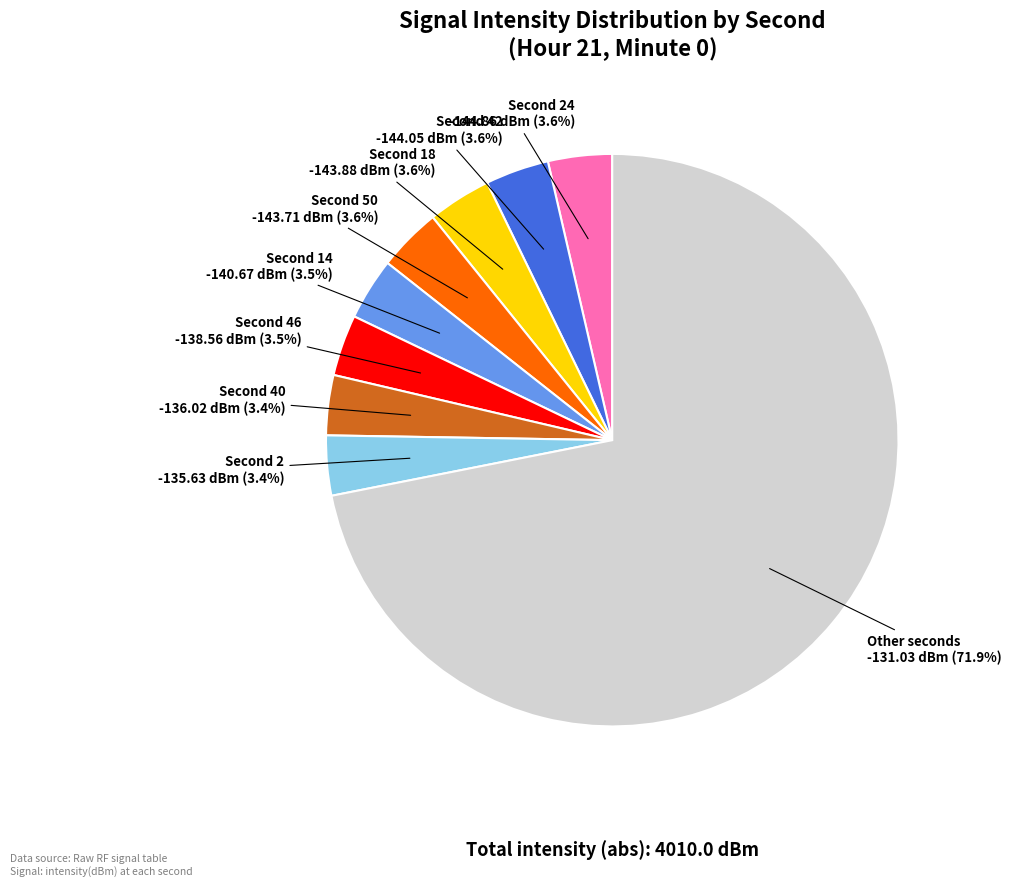

Is there a majority slice in this chart?

Yes